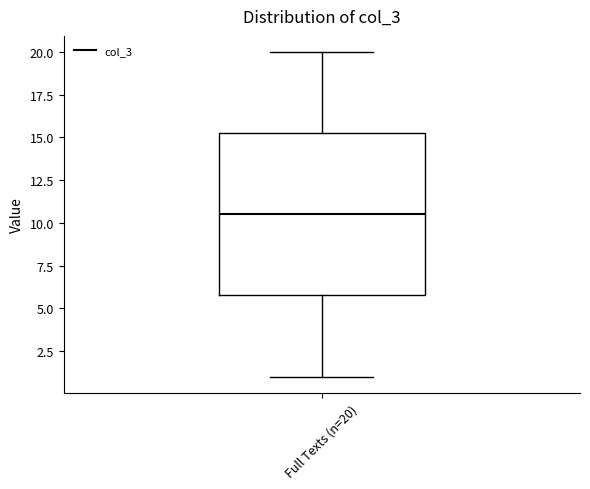

Read this box plot against the y-axis: the position of the median line, the range covered by the box, and the ends of both whiskers. The values are not printed on the chart, so give them approximately, as read against the axis.

median 10.5, box 6.0 to 15.5, whiskers 1.0 to 20.0